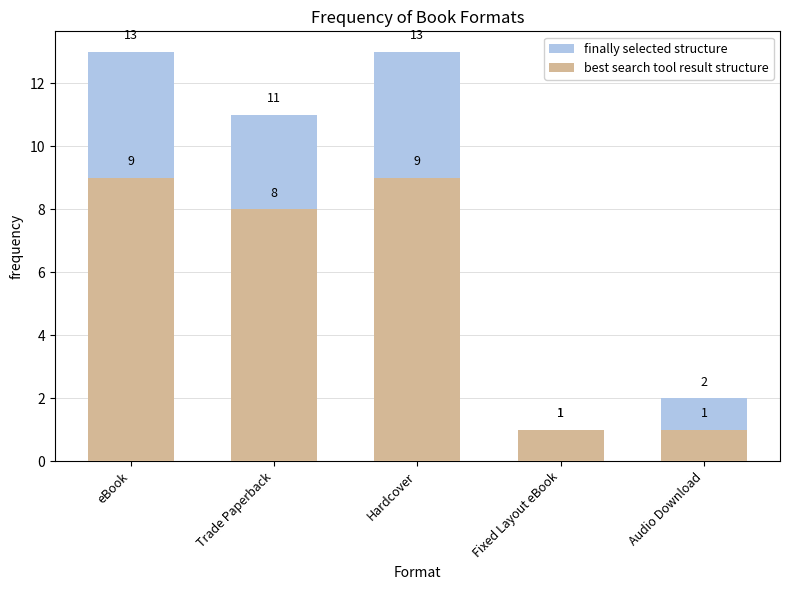

What is the label of the 1st bar from the right?

Audio Download